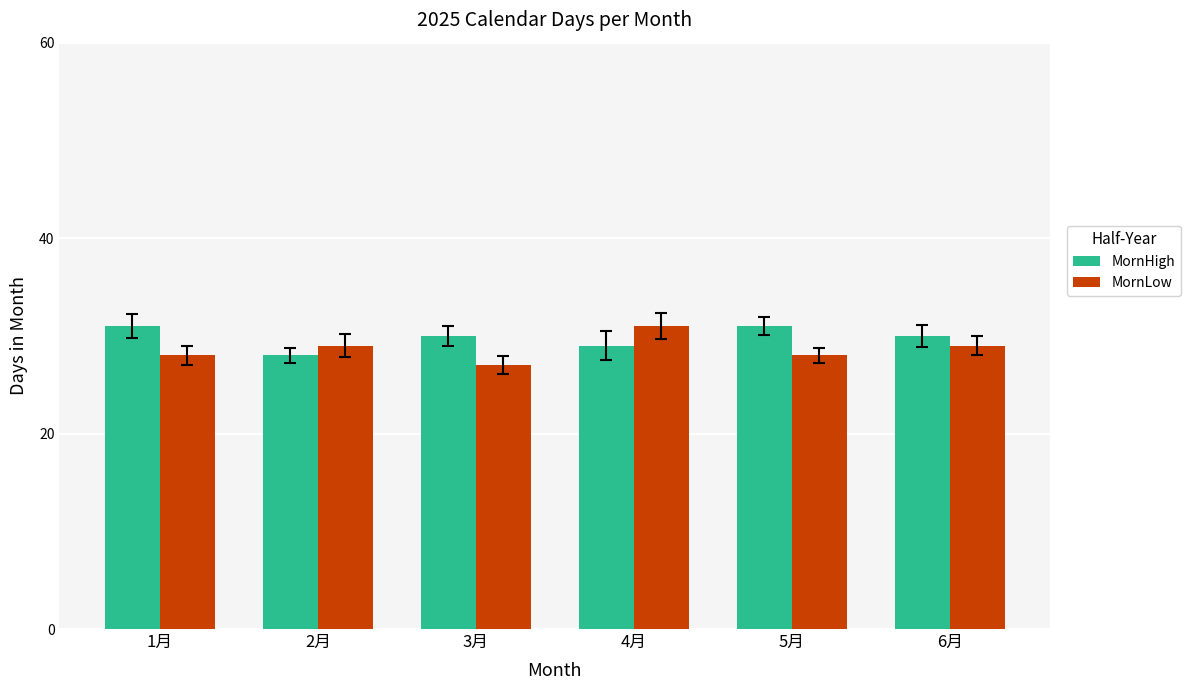

Is the value of MornHigh at 3月 greater than the value of MornLow at 3月?

Yes